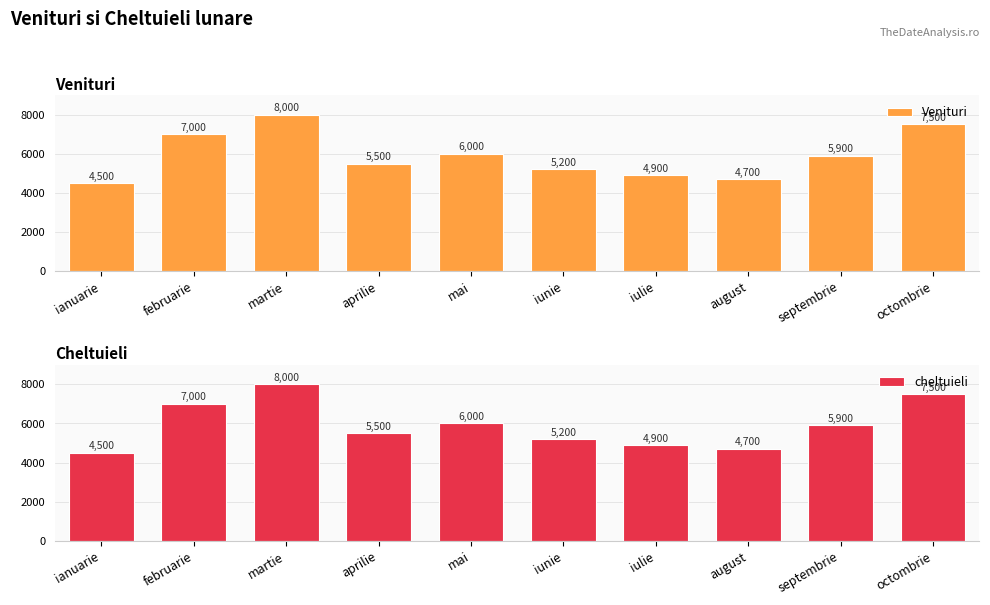

Which series has the largest total across all categories?

Venituri